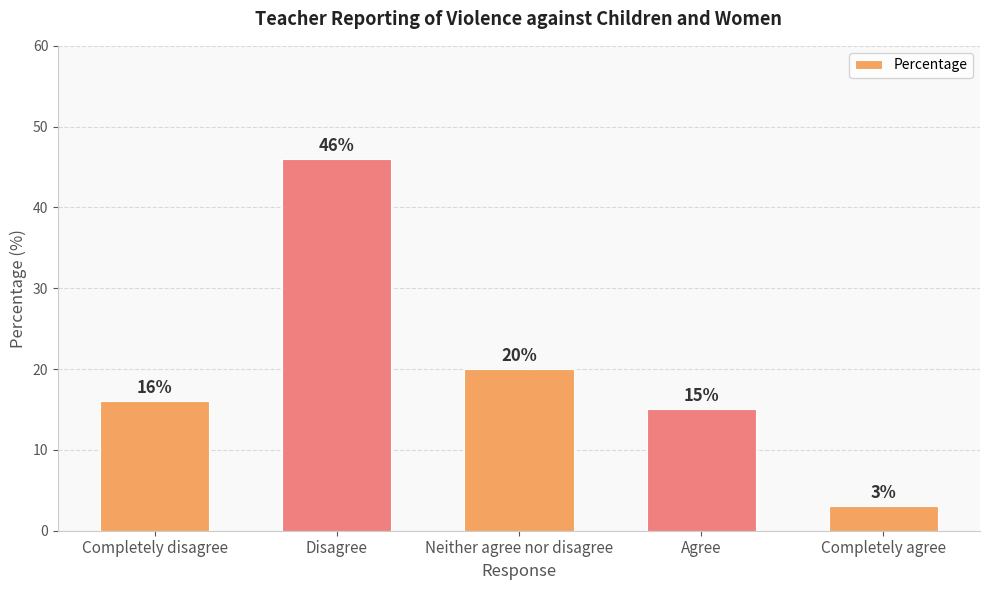

Rank the categories by value from highest to lowest.

Disagree, Neither agree nor disagree, Completely disagree, Agree, Completely agree